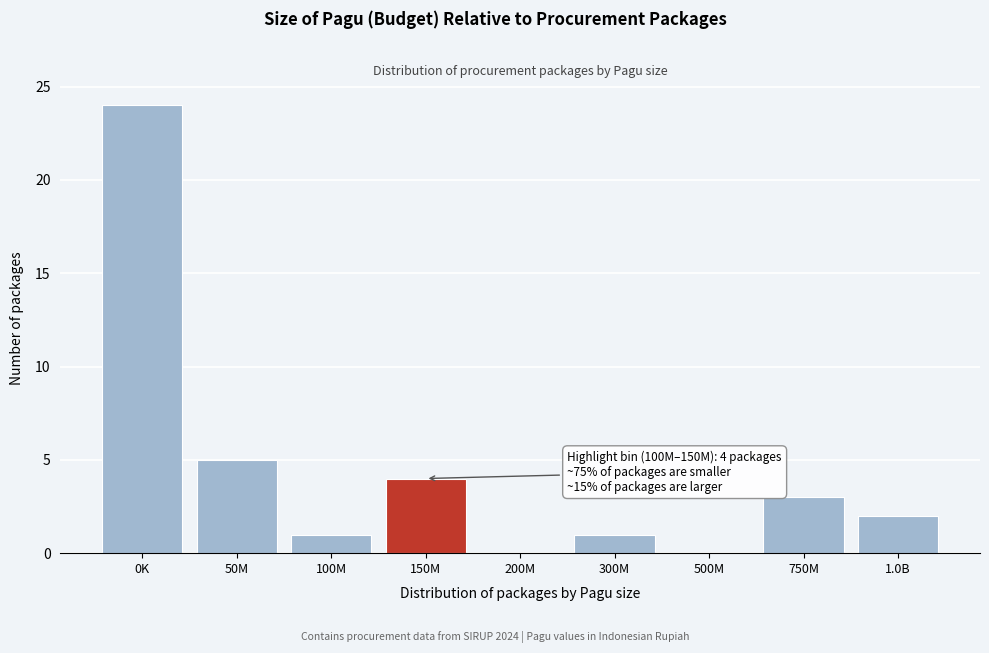

Reading right to left, what are all the values shown in this chart?

1.0B=2	750M=3	500M=0	300M=1	200M=0	150M=4	100M=1	50M=5	0K=24